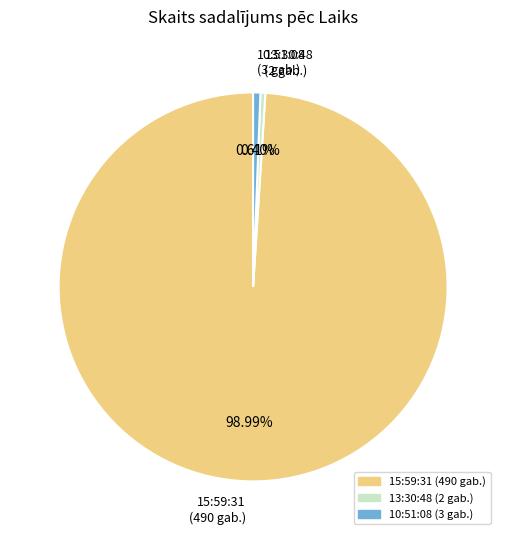

Count the number of slices in the pie.

3